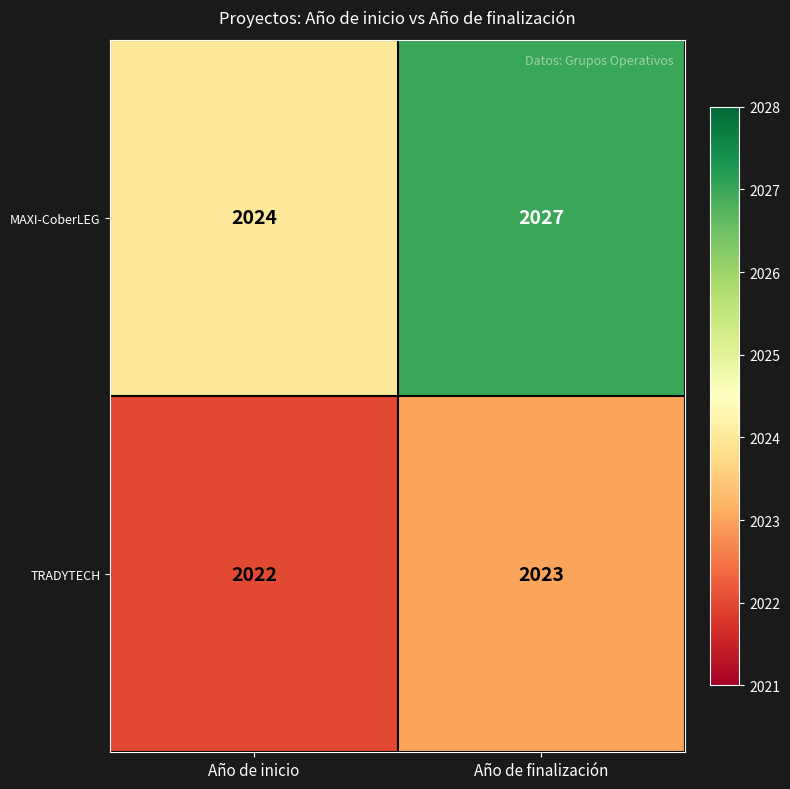

What is the total value across all series at Año de inicio?

4046